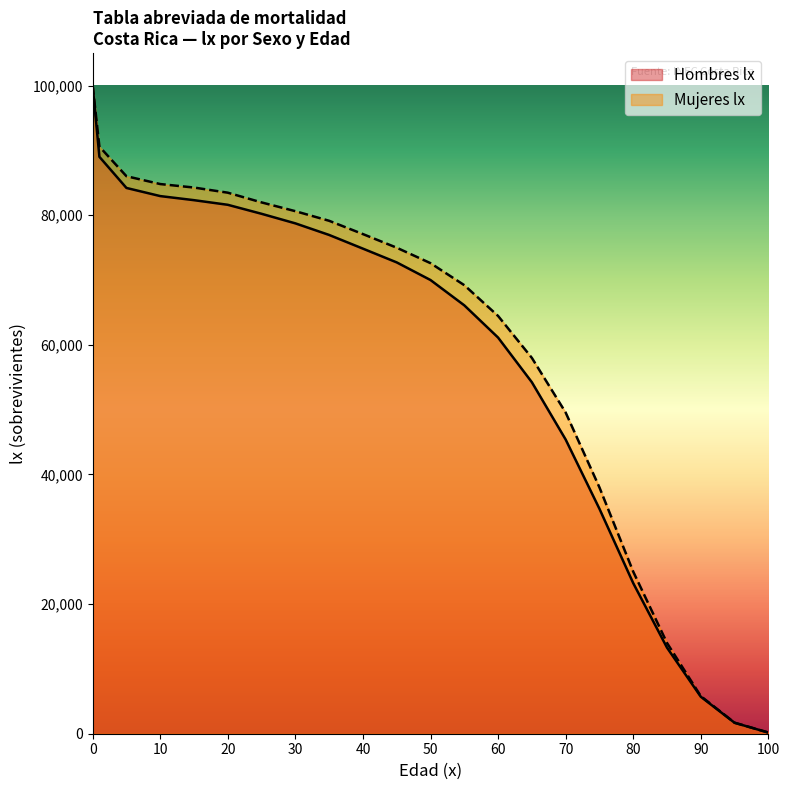

The value at 1 is 37931. True or false?

False